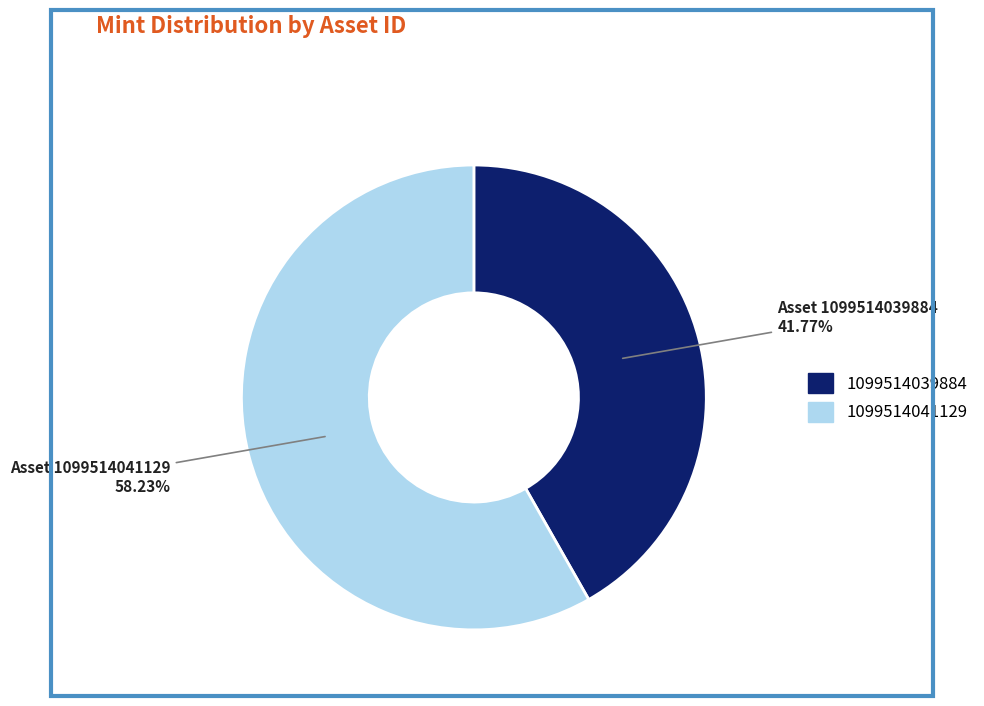

To the nearest percent, what is the average slice percentage?

50%